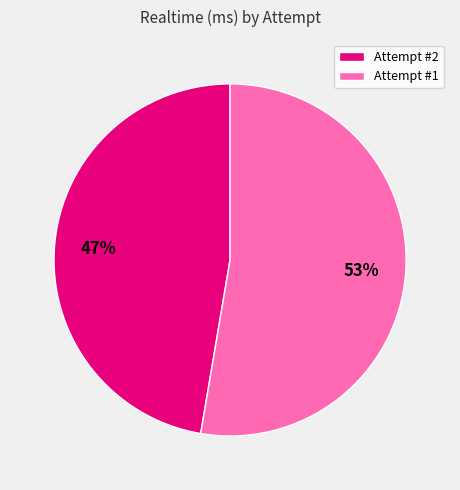

To the nearest percent, what is the average slice percentage?

50%